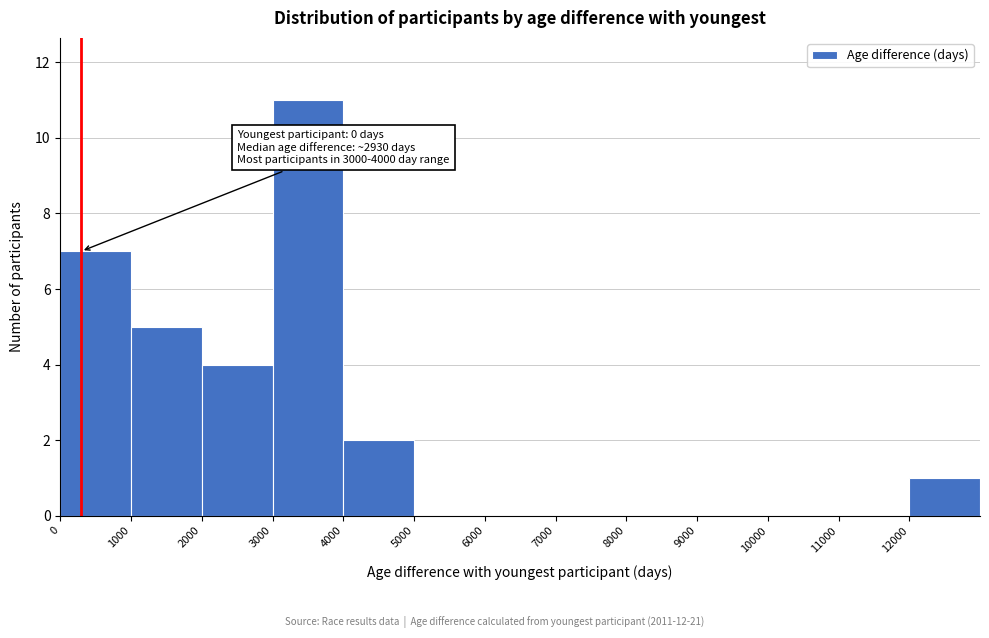

Over which range of the x-axis is the bar tallest?

3000 to 4000